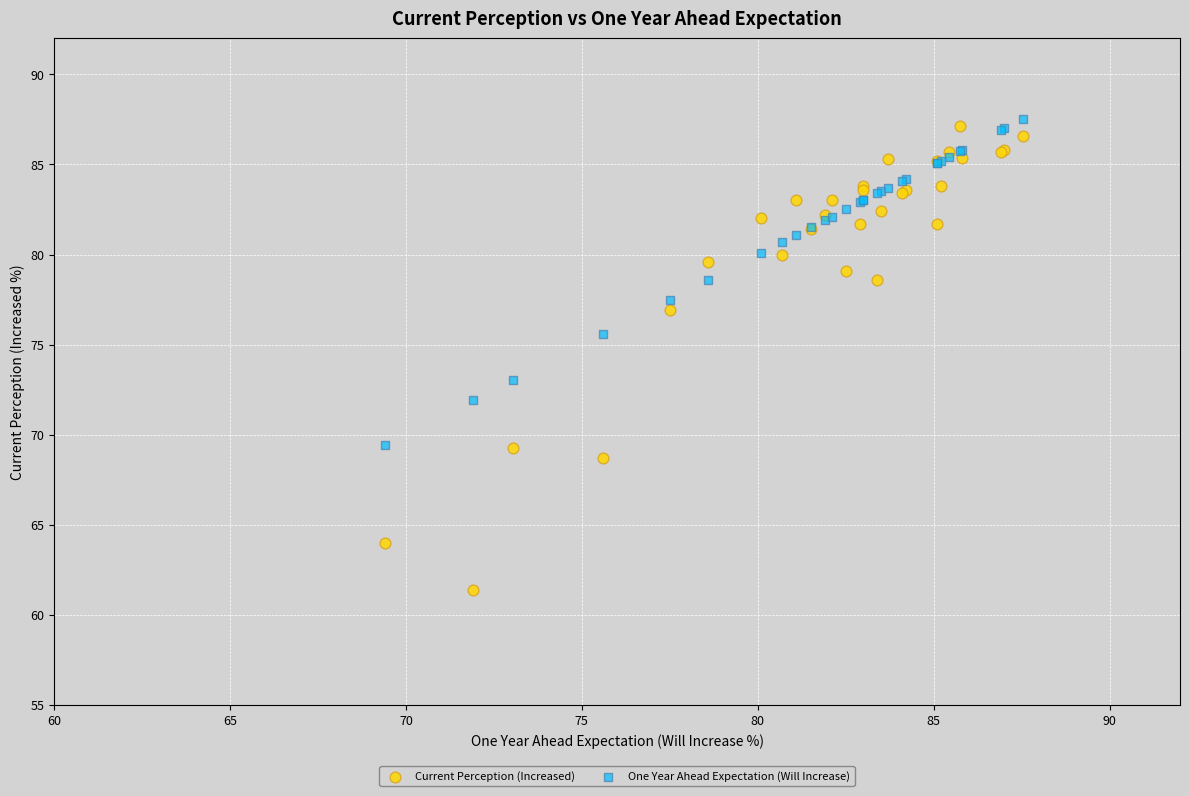

Which series has the largest Y range (max minus min)?

Current Perception (Increased)